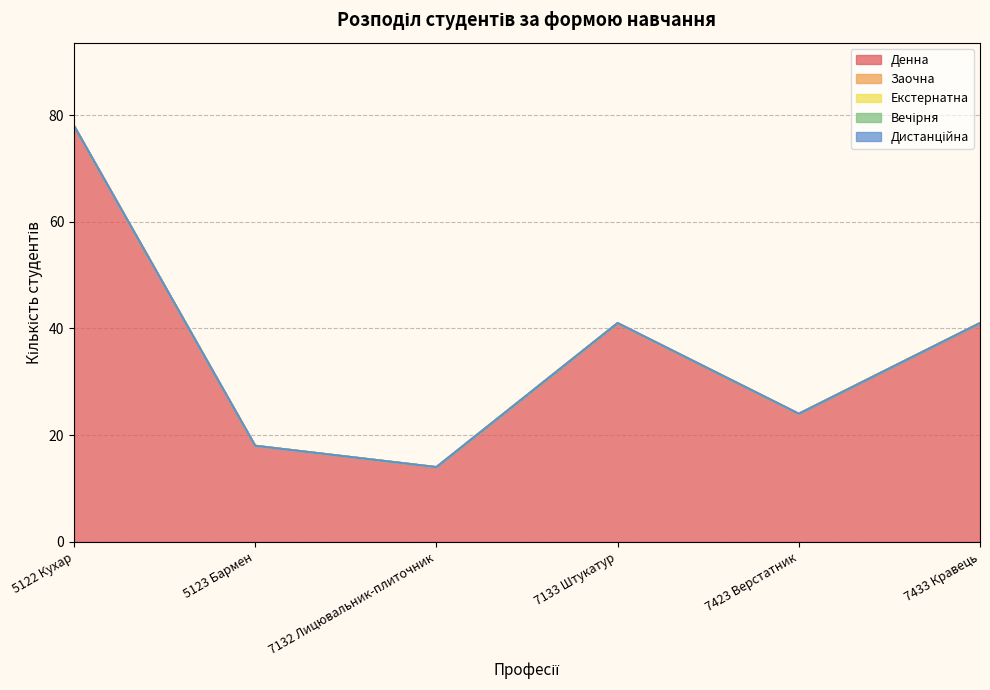

List the labels in order of Денна value, smallest first.

7132 Лицювальник-плиточник, 5123 Бармен, 7423 Верстатник, 7133 Штукатур, 7433 Кравець, 5122 Кухар